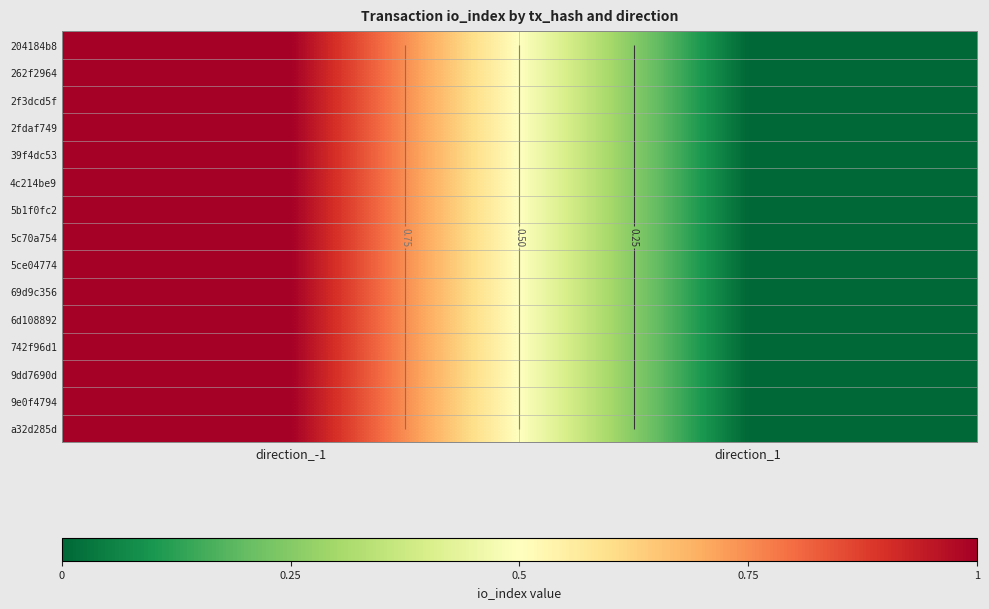

Rank the series at direction_-1 from lowest to highest value.

204184b8, 262f2964, 2f3dcd5f, 2fdaf749, 39f4dc53, 4c214be9, 5b1f0fc2, 5c70a754, 5ce04774, 69d9c356, 6d108892, 742f96d1, 9dd7690d, 9e0f4794, a32d285d